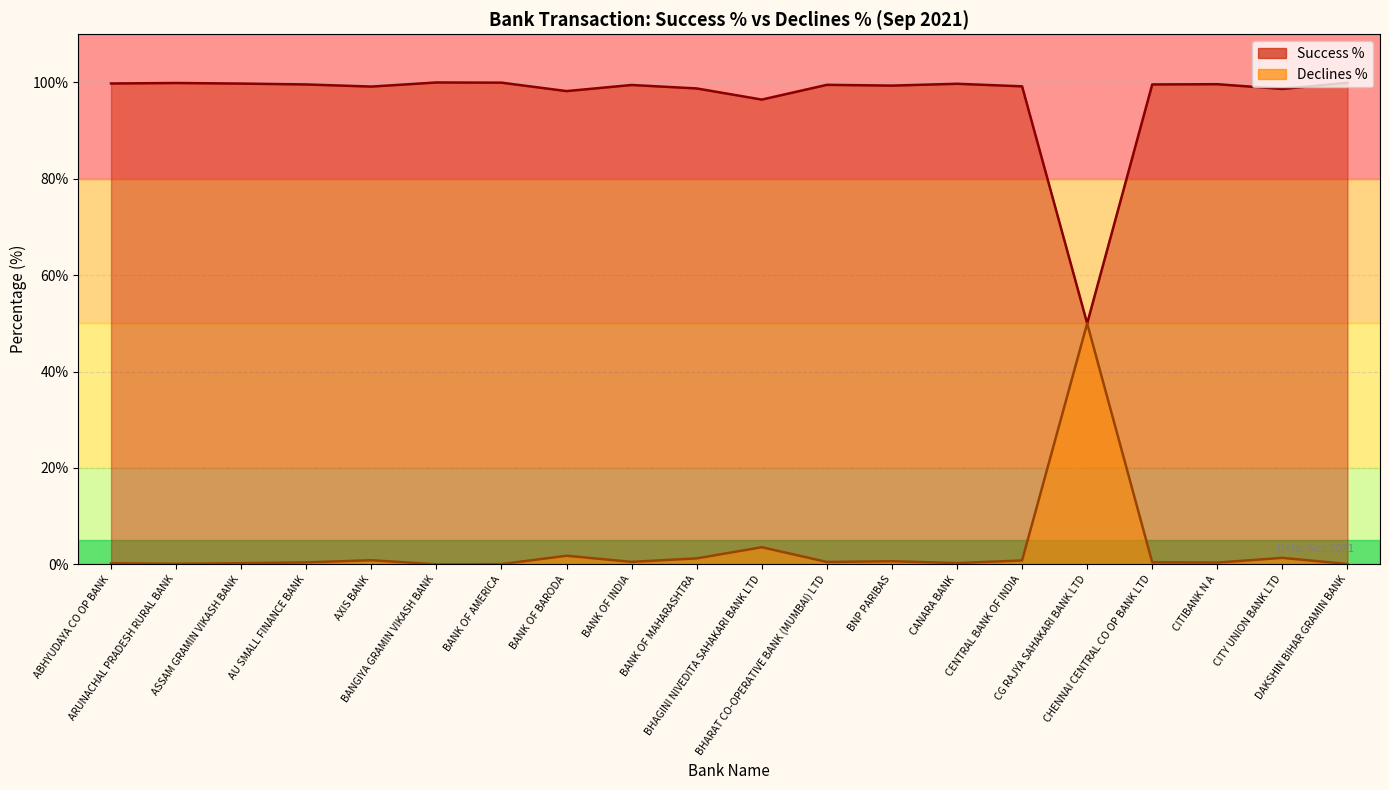

What is the label of the 5th point from the right?

CG RAJYA SAHAKARI BANK LTD